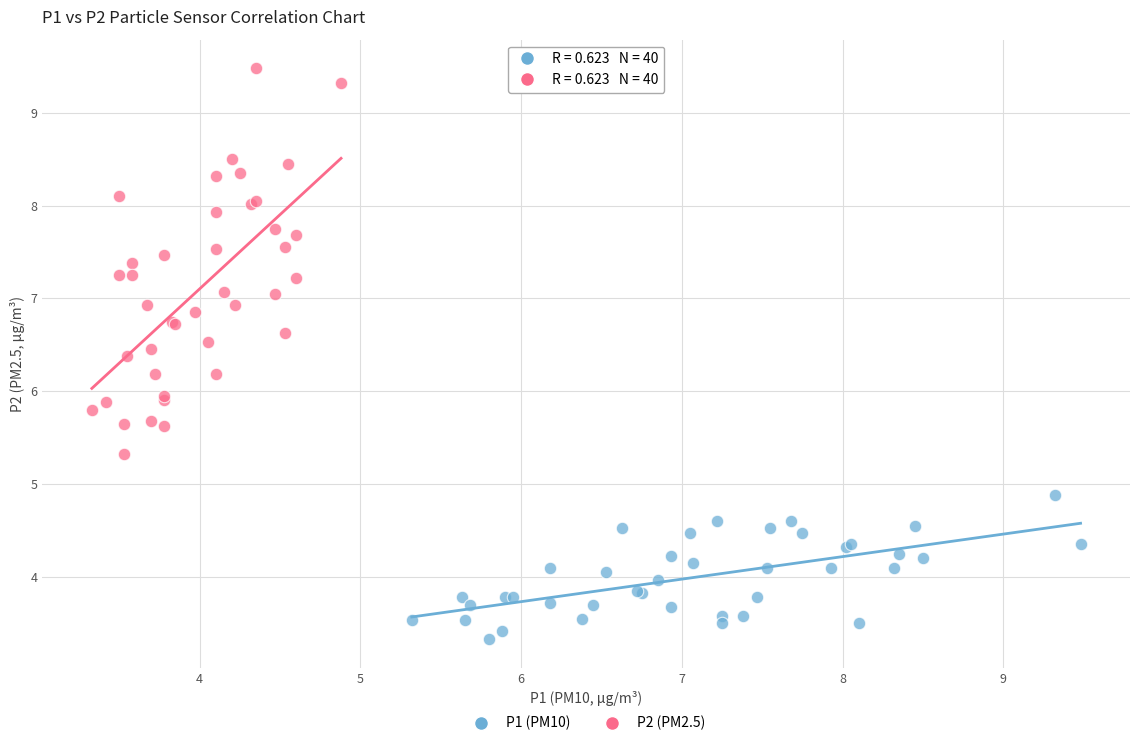

Which series contains the highest Y value?

P2 (PM2.5)